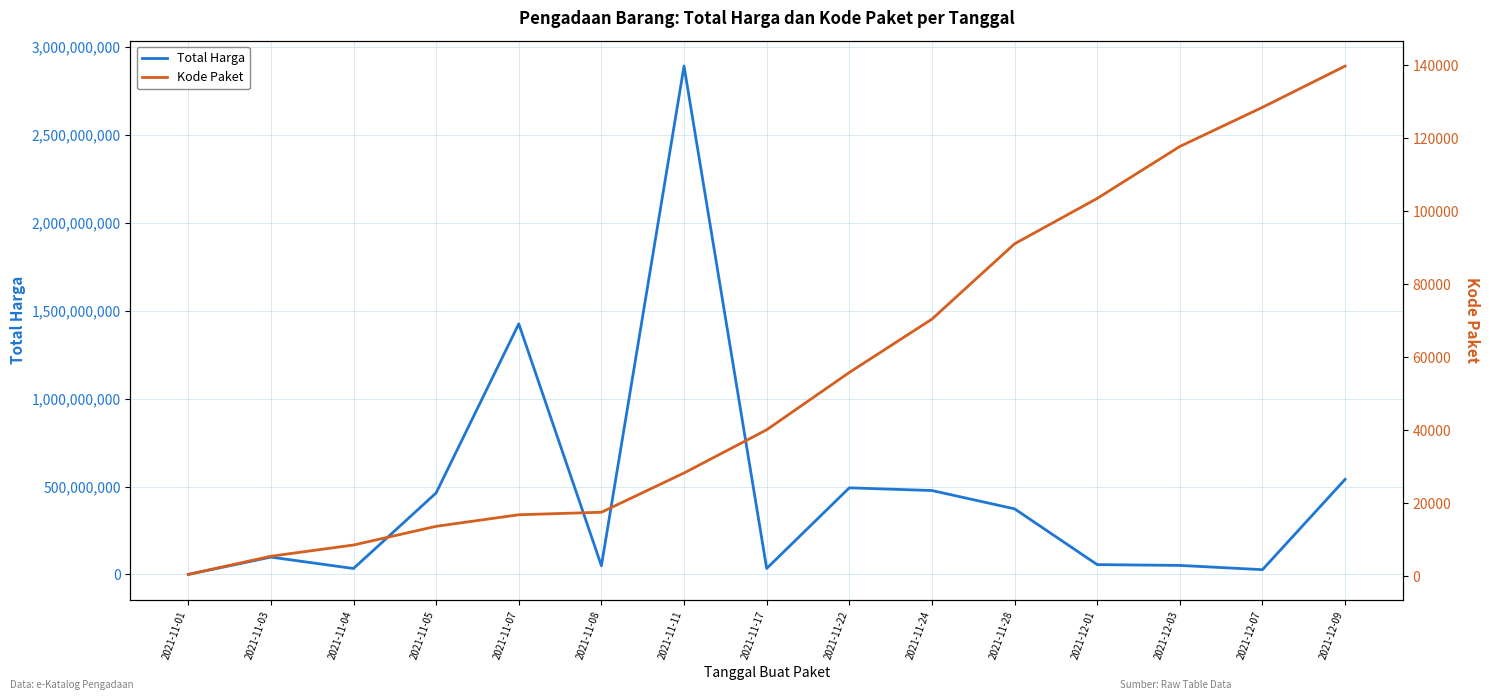

What position from the right is 2021-11-17?

8